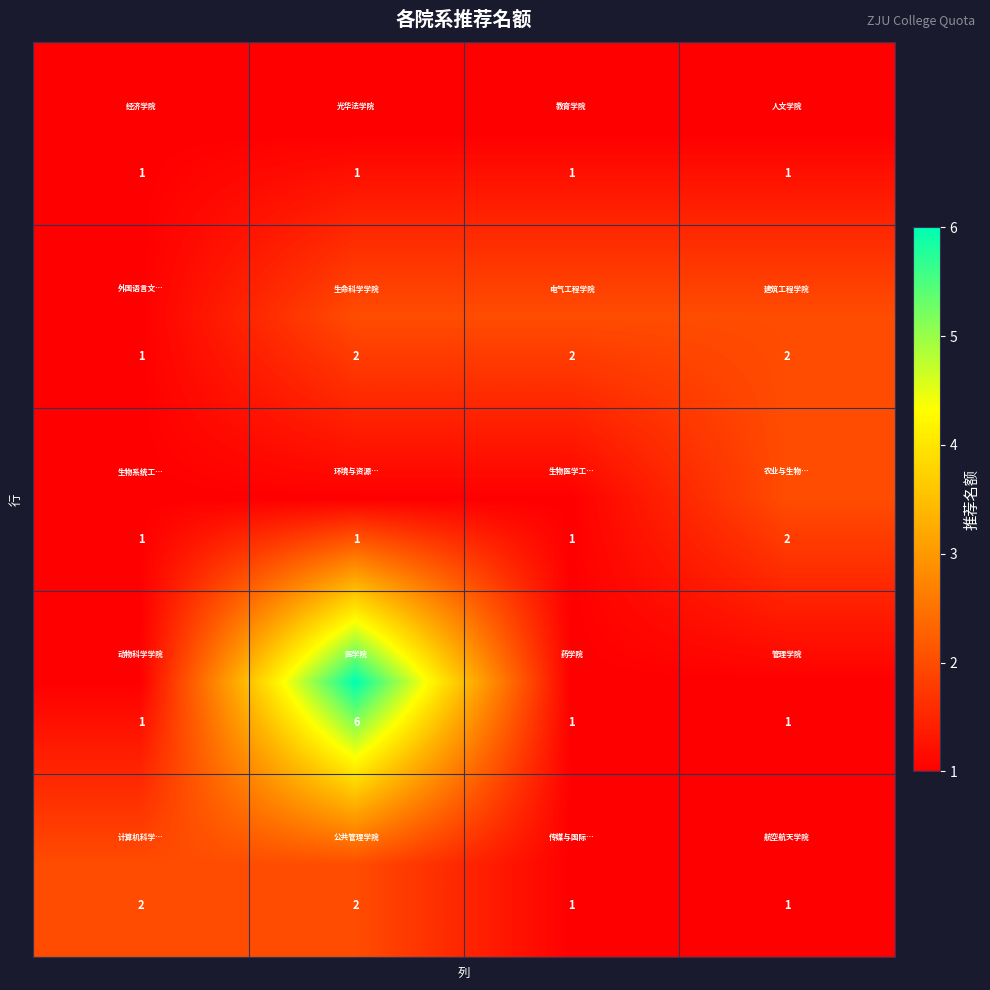

Count the number of data series in this chart.

5